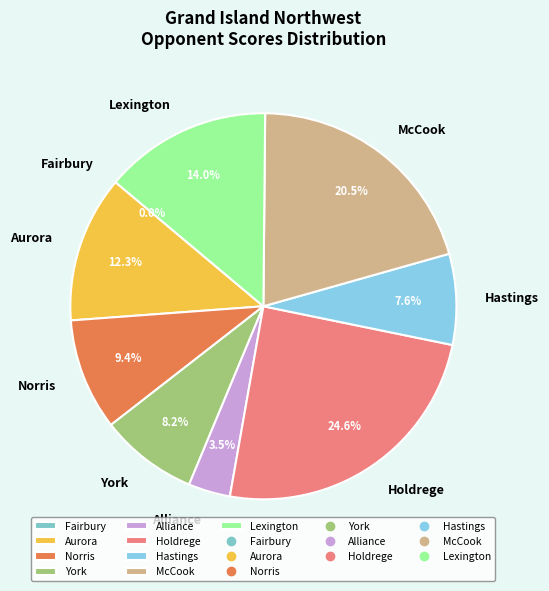

Between Lexington and Holdrege, which is larger?

Holdrege